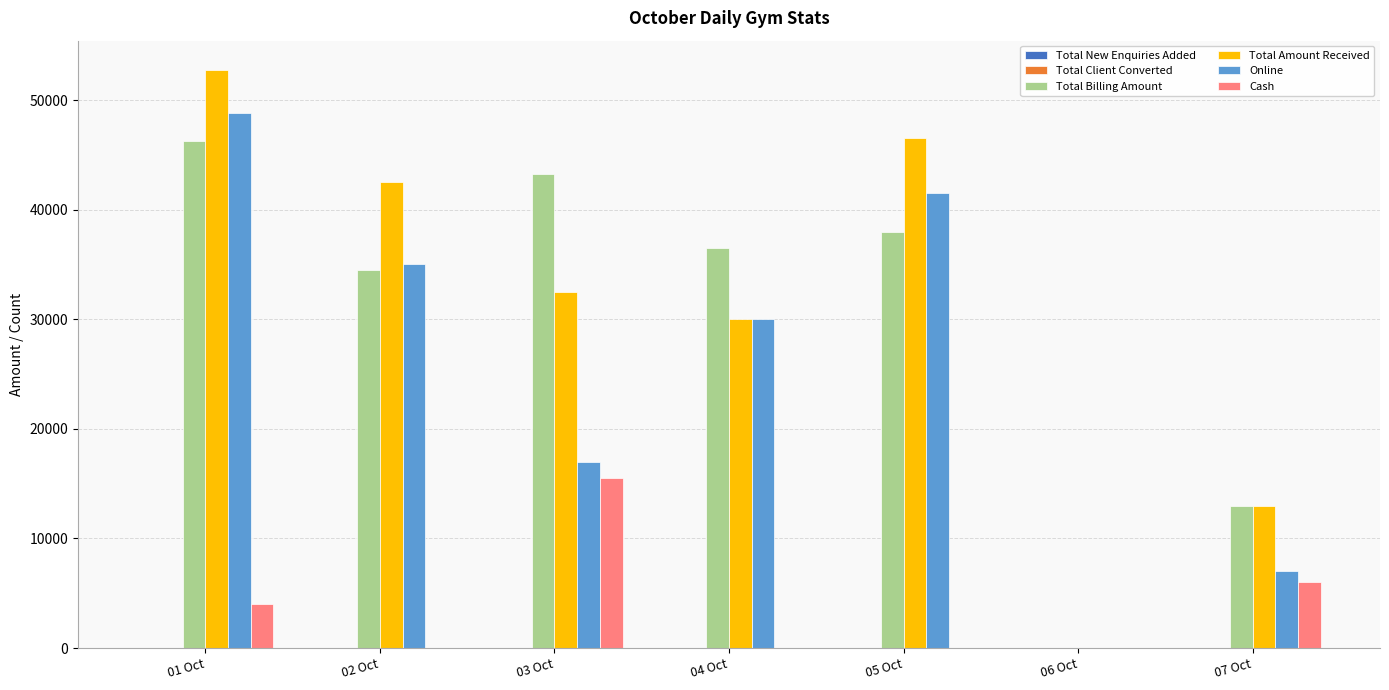

The Cash series shows 4000 at 01 Oct. True or false?

True